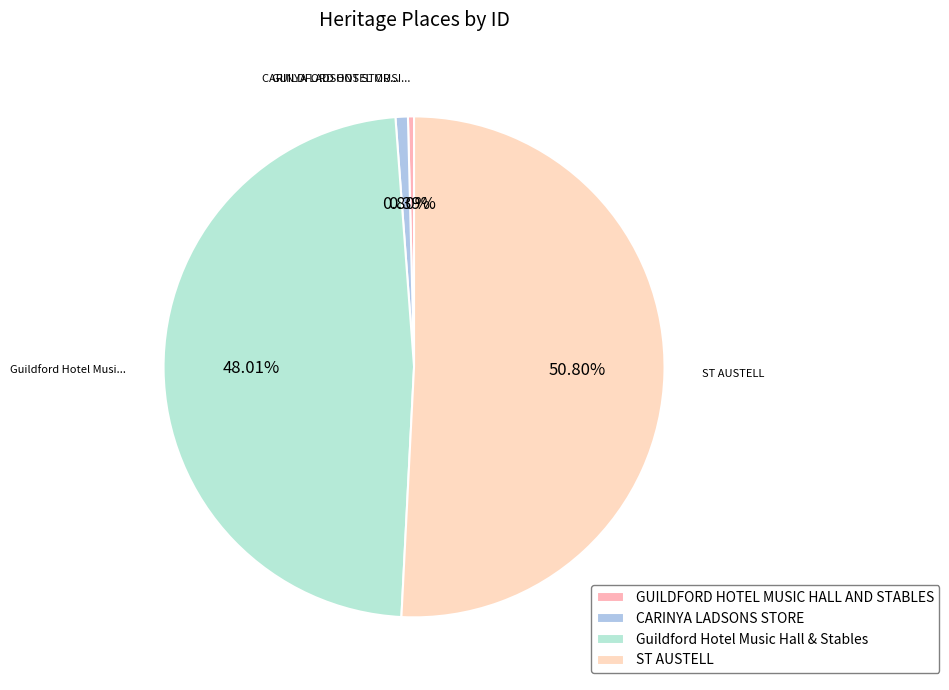

How many segments does this pie chart have?

4